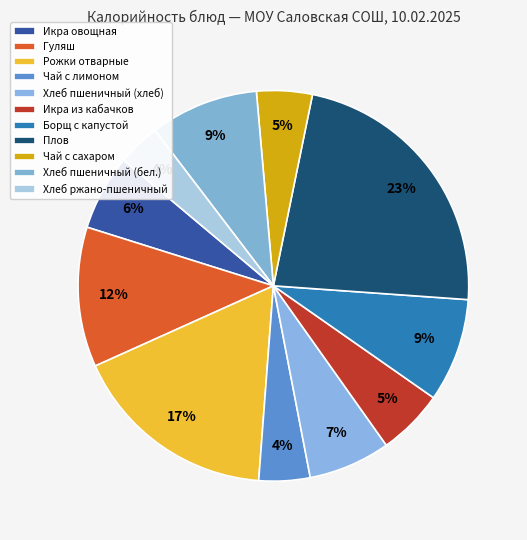

Count the number of slices in the pie.

11